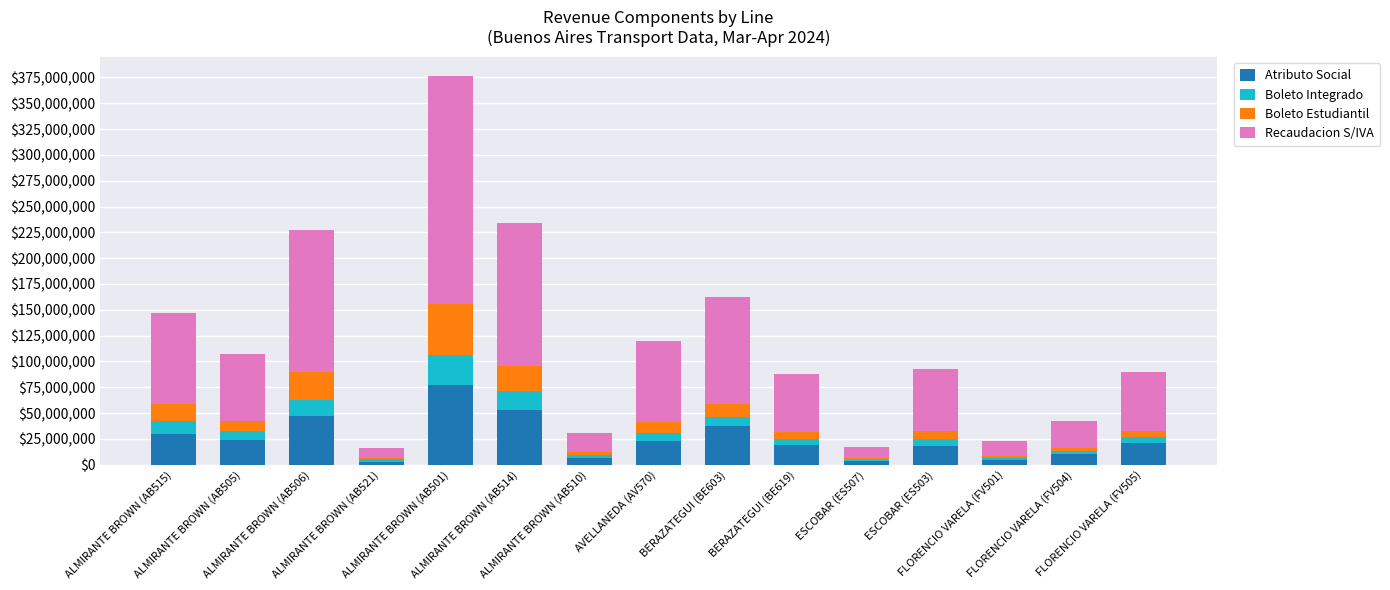

What is the highest value of the Atributo Social series?

76922403.1